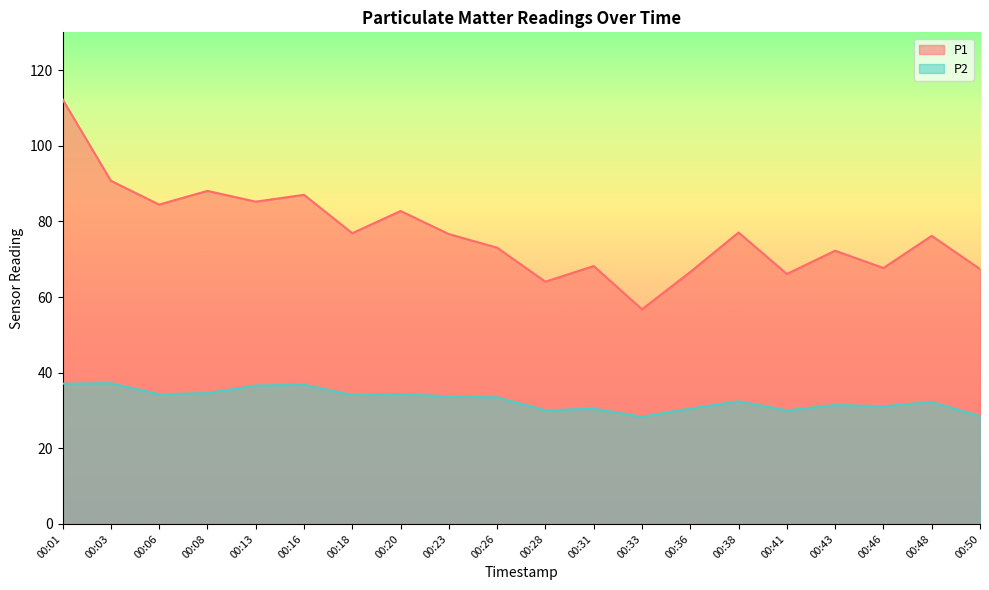

At which category does the chart reach its minimum across all series?

00:33